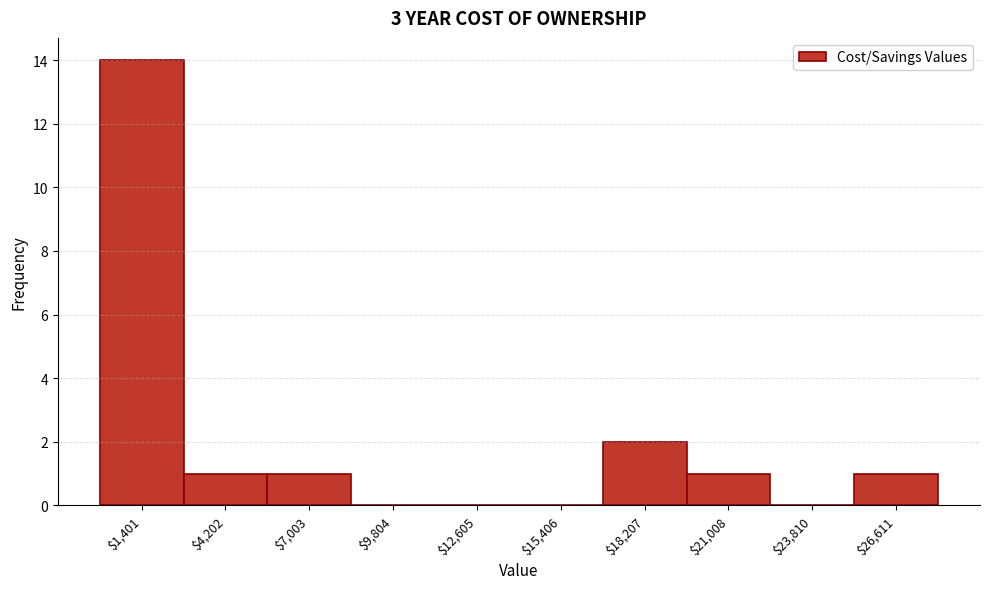

Reading left to right, transcribe this chart: for each bar, give the range it covers on the x-axis and its height. Neither the bar edges nor the heights are printed on the chart, so give them approximately, as read against the axes.

0 to 3000: 14
3000 to 5500: 1
5500 to 8500: 1
8500 to 11000: 0
11000 to 14000: 0
14000 to 17000: 0
17000 to 19500: 2
19500 to 22500: 1
22500 to 25000: 0
25000 to 28000: 1